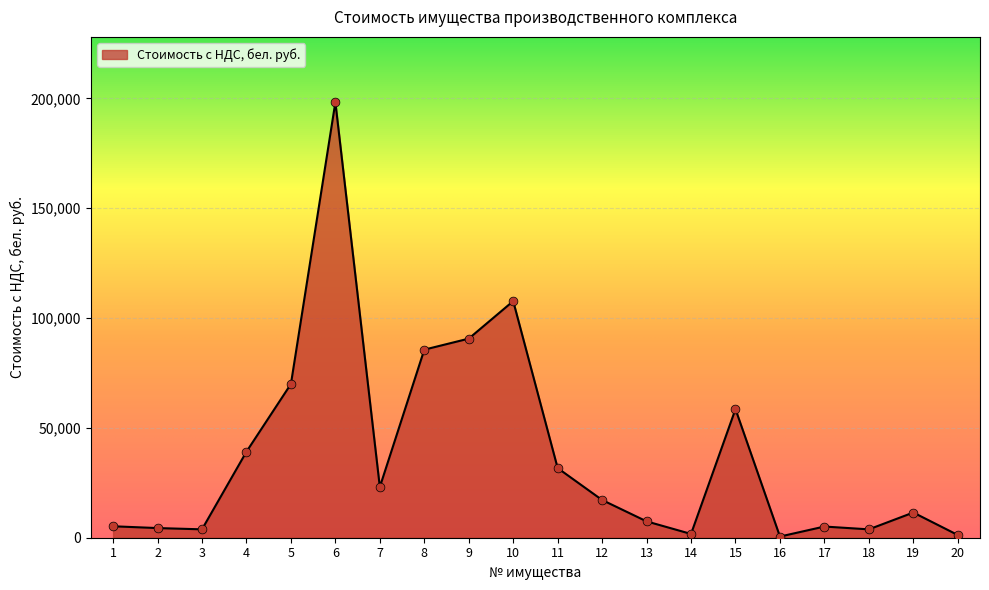

Which has a higher value, 18 or 14?

18